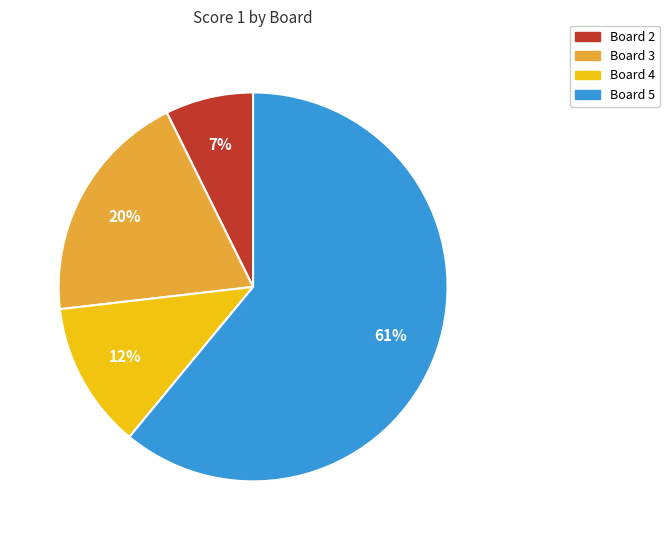

Count the number of slices in the pie.

4